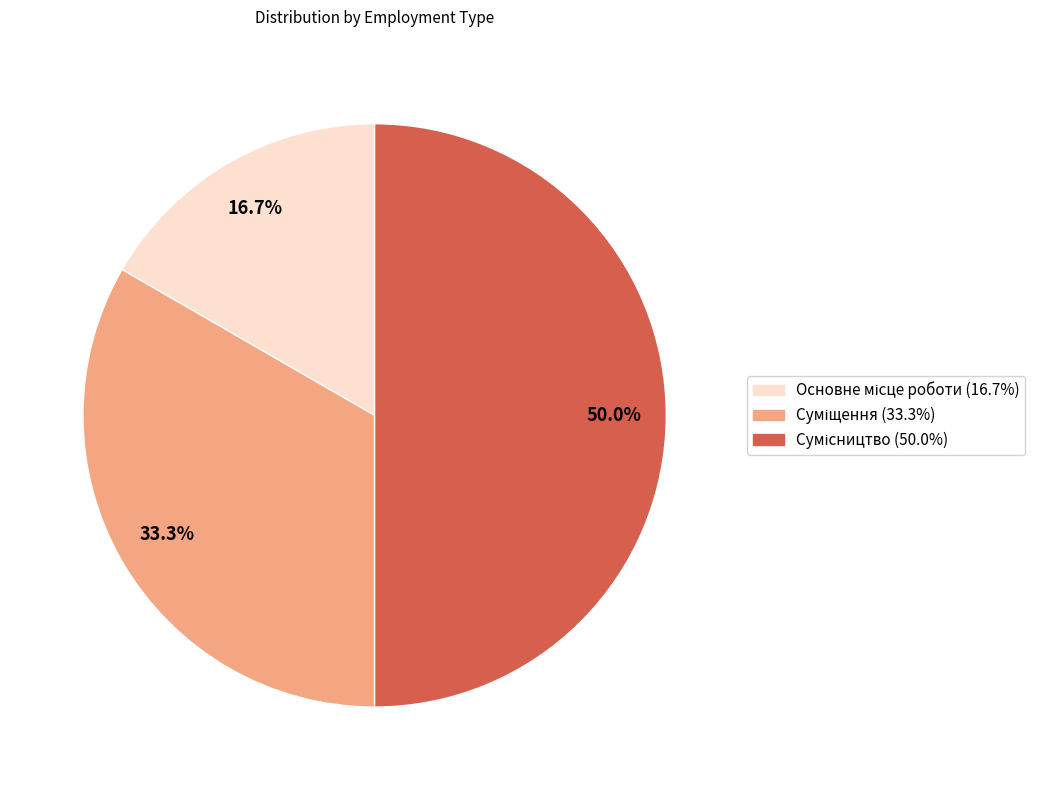

Is there a majority slice in this chart?

No